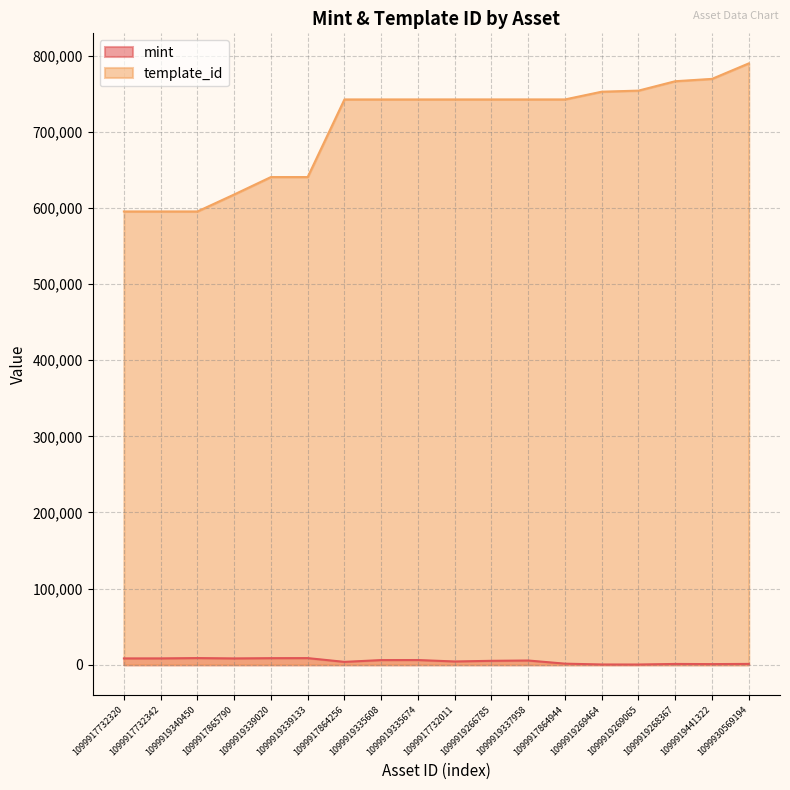

What is the label of the 15th point from the right?

1099917865790